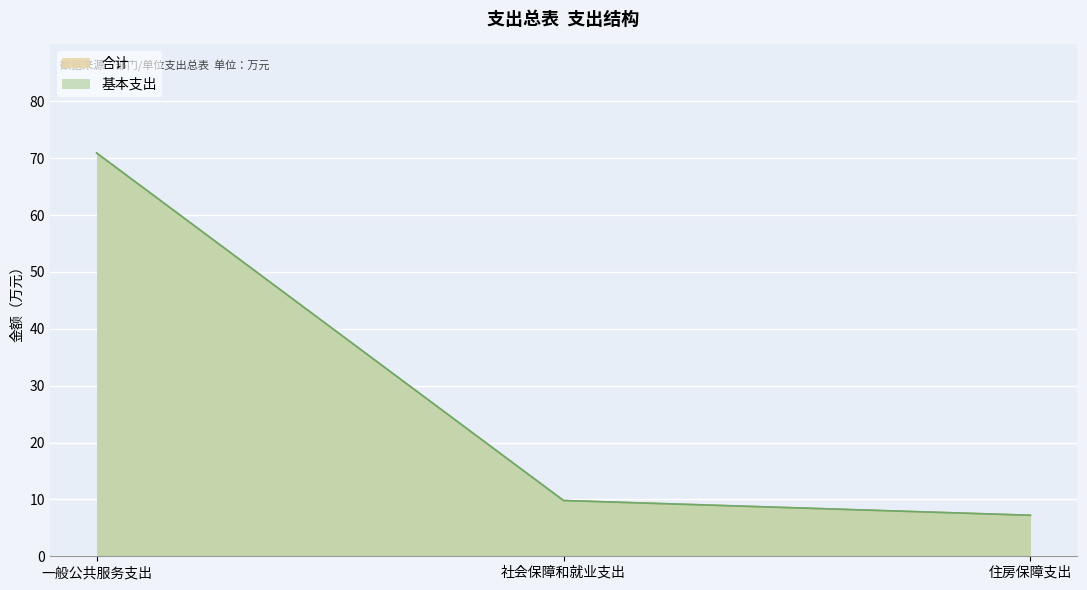

What is the sum of all 基本支出 values?

87.9